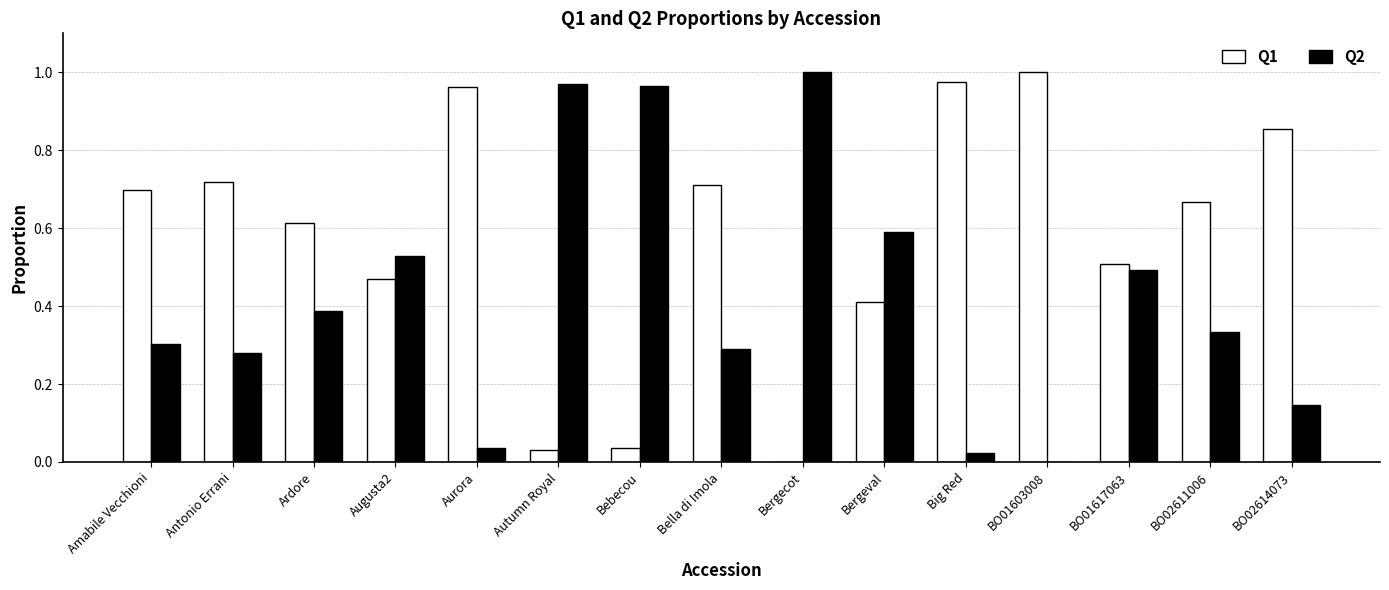

What is the sum of all Q1 values?

8.7